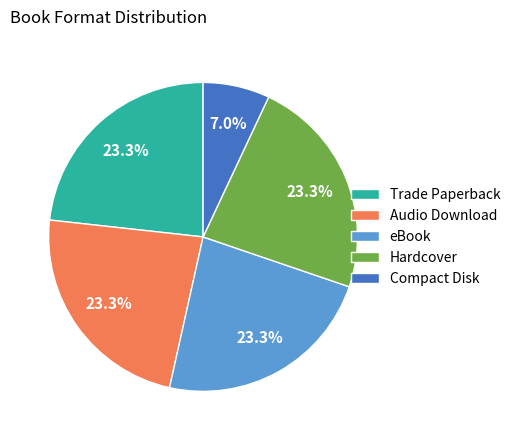

What percentage is the Trade Paperback slice, to the nearest percent?

23%